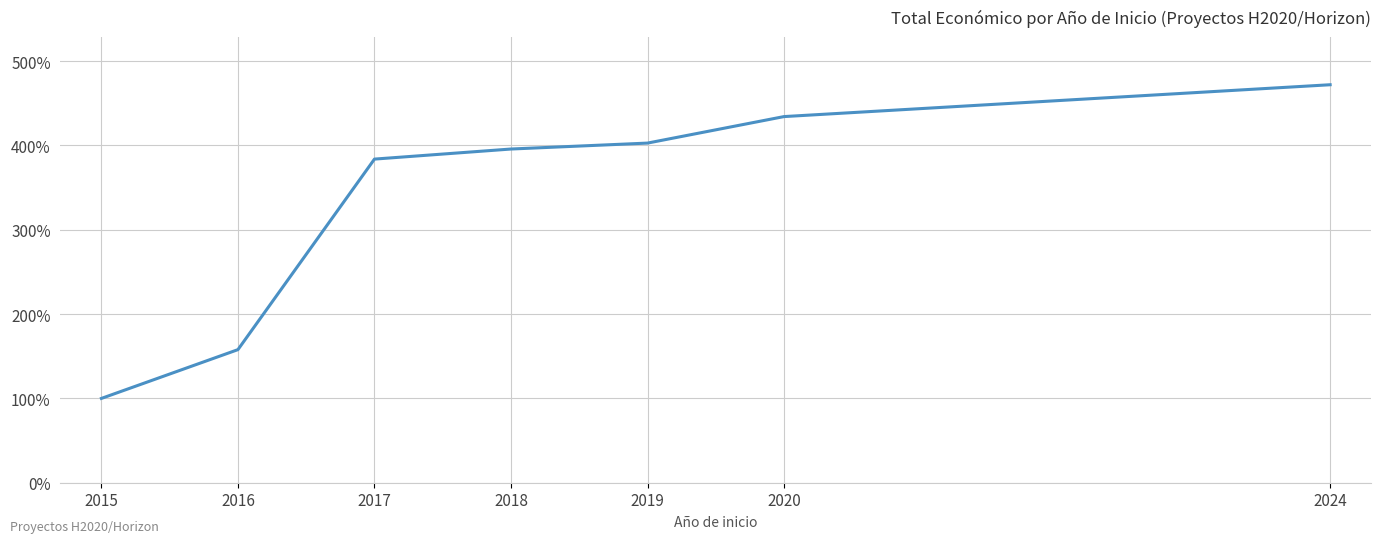

Does the chart display data point markers on the line(s)?

No